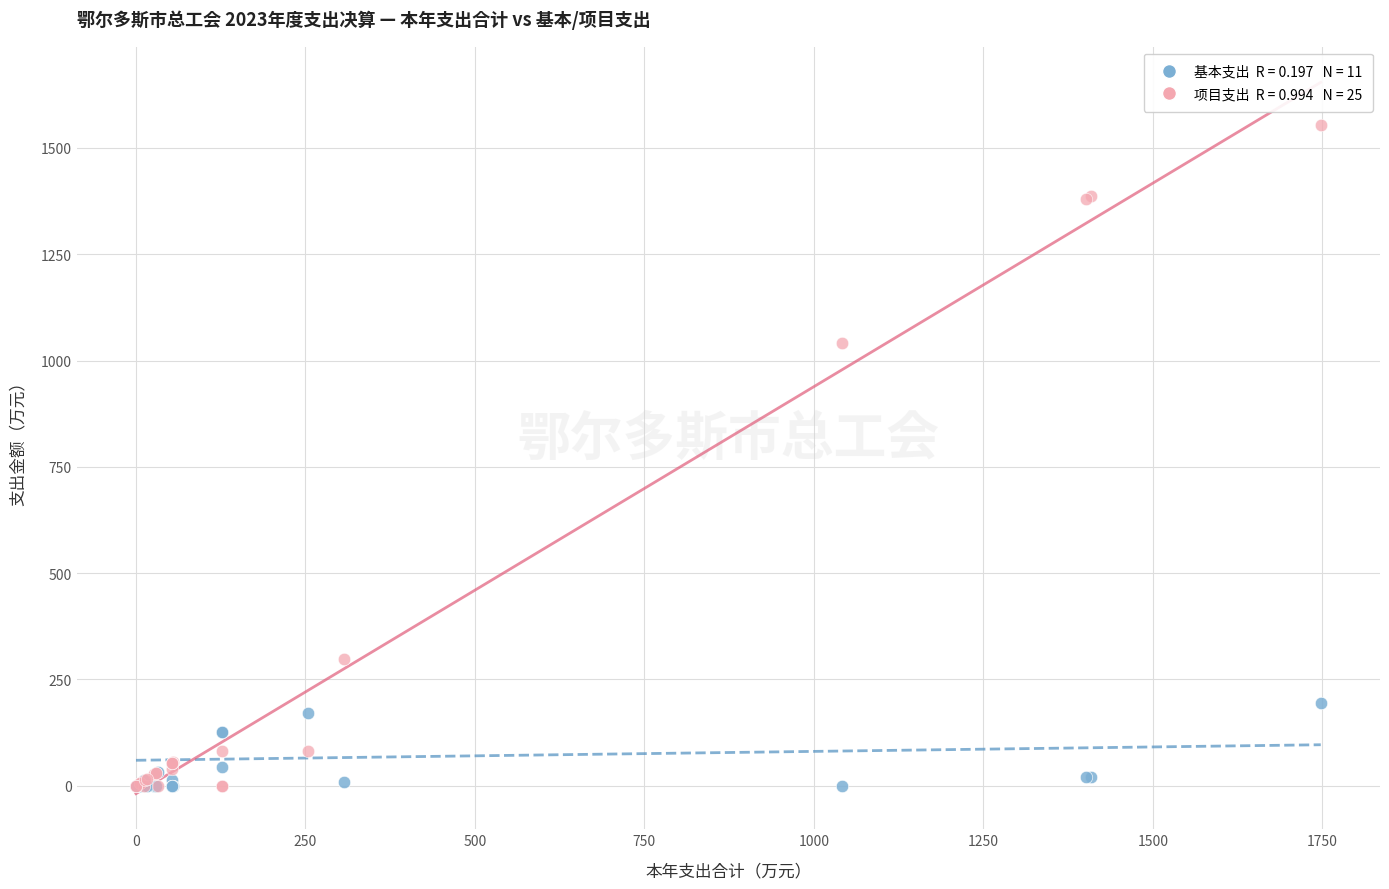

Across all series, what Y value is closest to 776?

1042.2